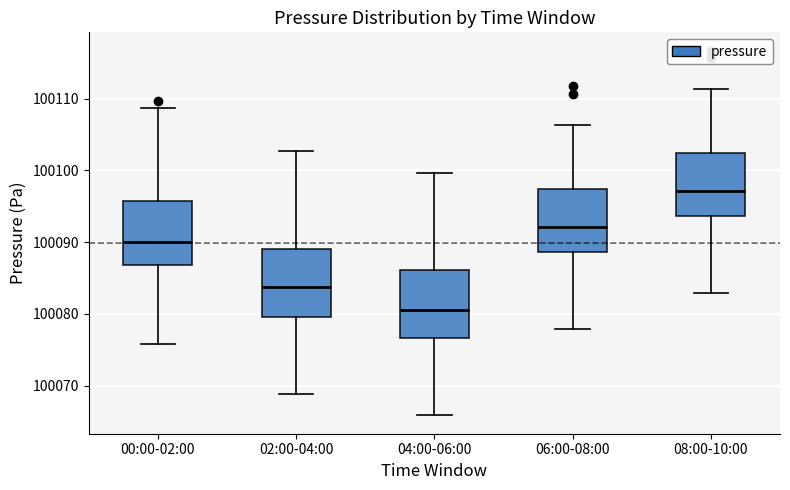

Reading left to right, transcribe this box plot: for each box, give where its median line is, the range the box spans, and where its two whiskers end, as read against the y-axis. The values are not printed on the chart, so give them approximately, as read against the axis.

00:00-02:00: median 100090, box 100087 to 100096, whiskers 100076 to 100109
02:00-04:00: median 100084, box 100080 to 100089, whiskers 100069 to 100103
04:00-06:00: median 100081, box 100077 to 100086, whiskers 100066 to 100100
06:00-08:00: median 100092, box 100089 to 100097, whiskers 100078 to 100106
08:00-10:00: median 100097, box 100094 to 100102, whiskers 100083 to 100111